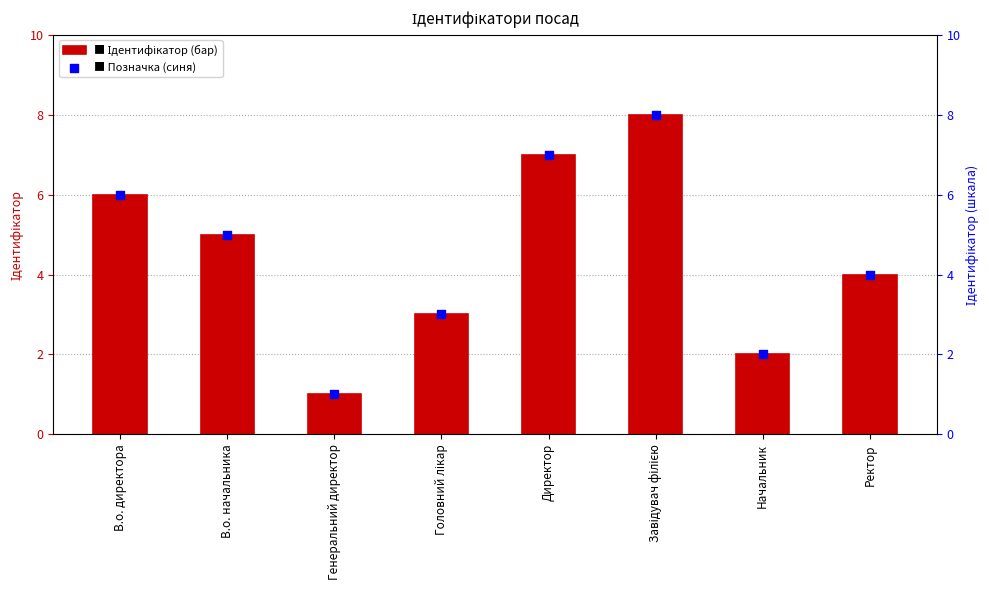

Which series contains the highest Y value?

Ідентифікатор